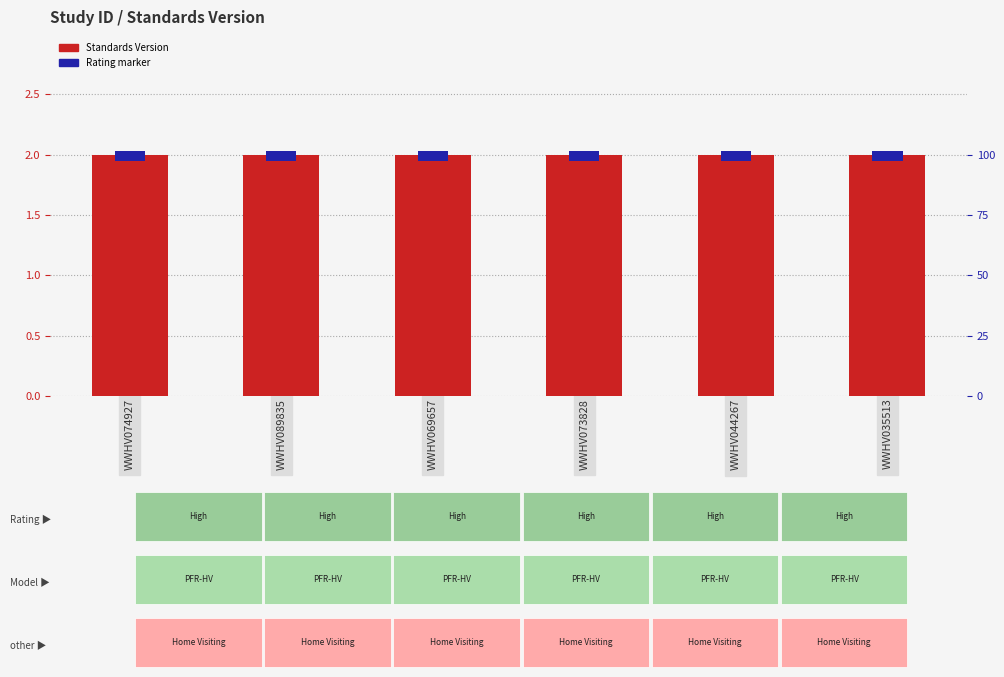

How many bars are there in total?

12